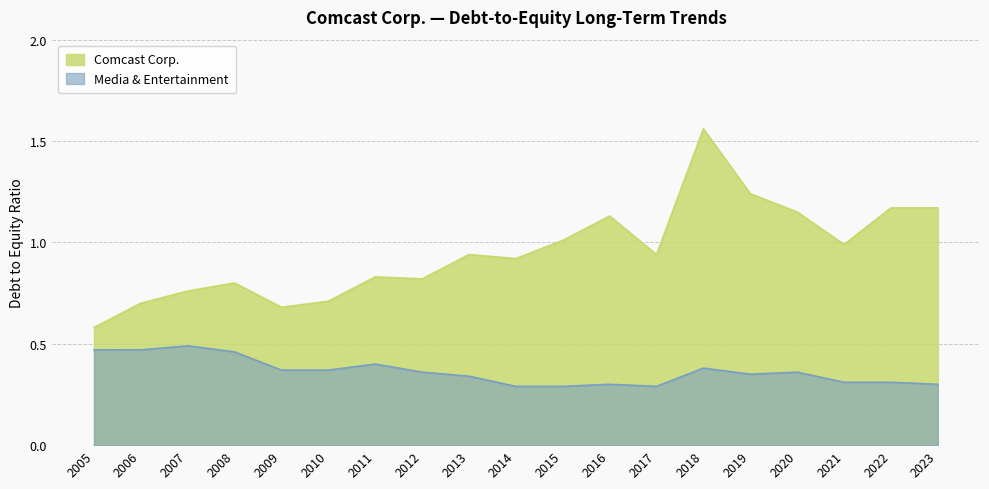

Which series has the largest range (max minus min)?

Comcast Corp.